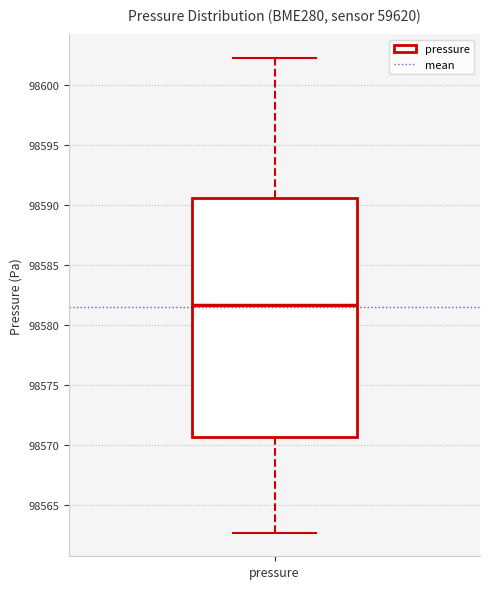

Read this box plot against the y-axis: the position of the median line, the range covered by the box, and the ends of both whiskers. The values are not printed on the chart, so give them approximately, as read against the axis.

median 98581.5, box 98570.5 to 98590.5, whiskers 98562.5 to 98602.0